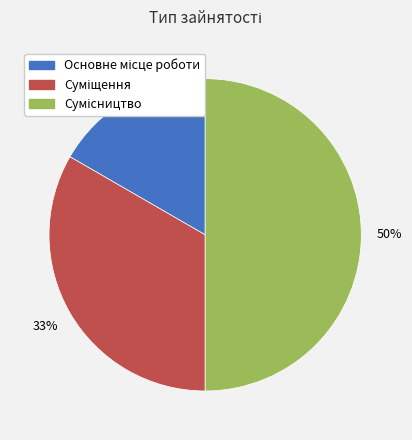

To the nearest percent, what is the difference between the largest and smallest slice percentages?

33%